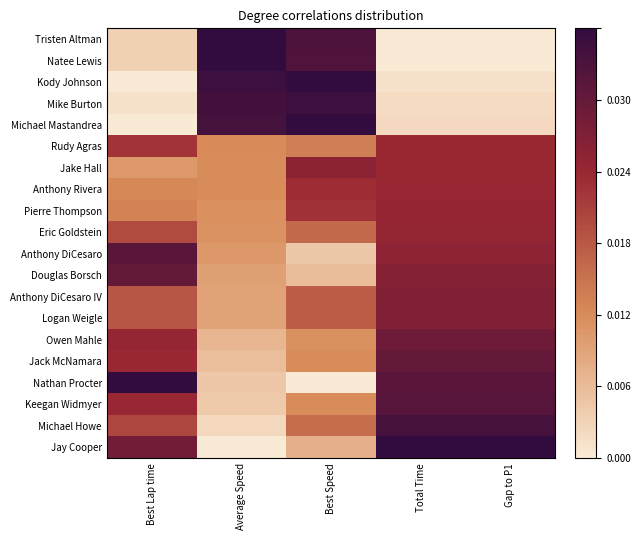

How many distinct data groups are displayed?

20